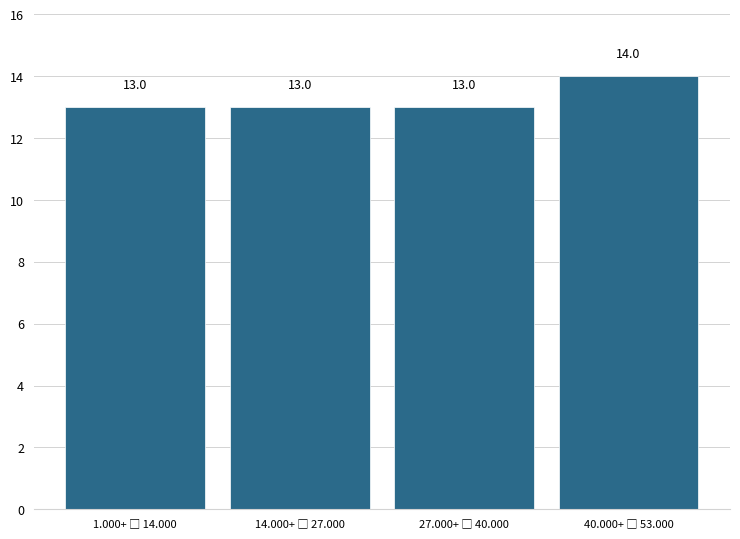

Reading right to left, list all the values displayed in this chart.

14	13	13	13